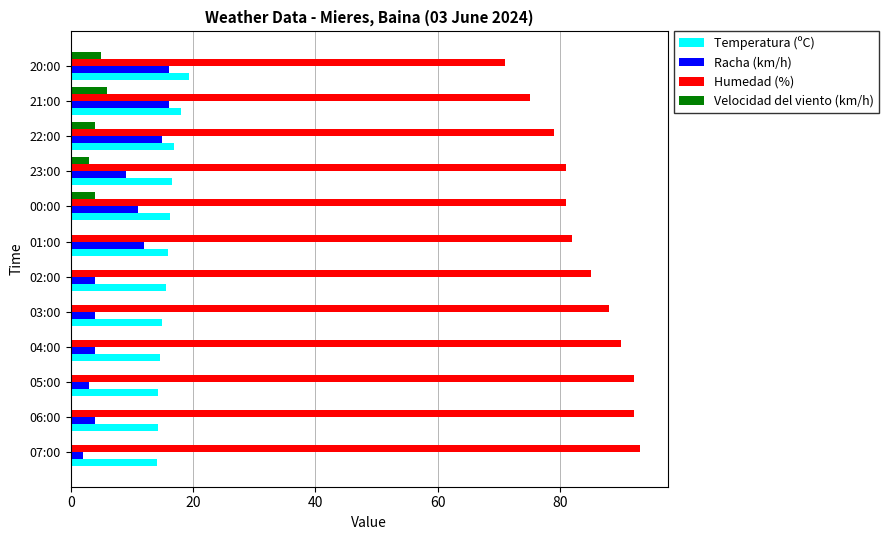

Is the value of Racha (km/h) at 01:00 greater than the value of Humedad (%) at 23:00?

No